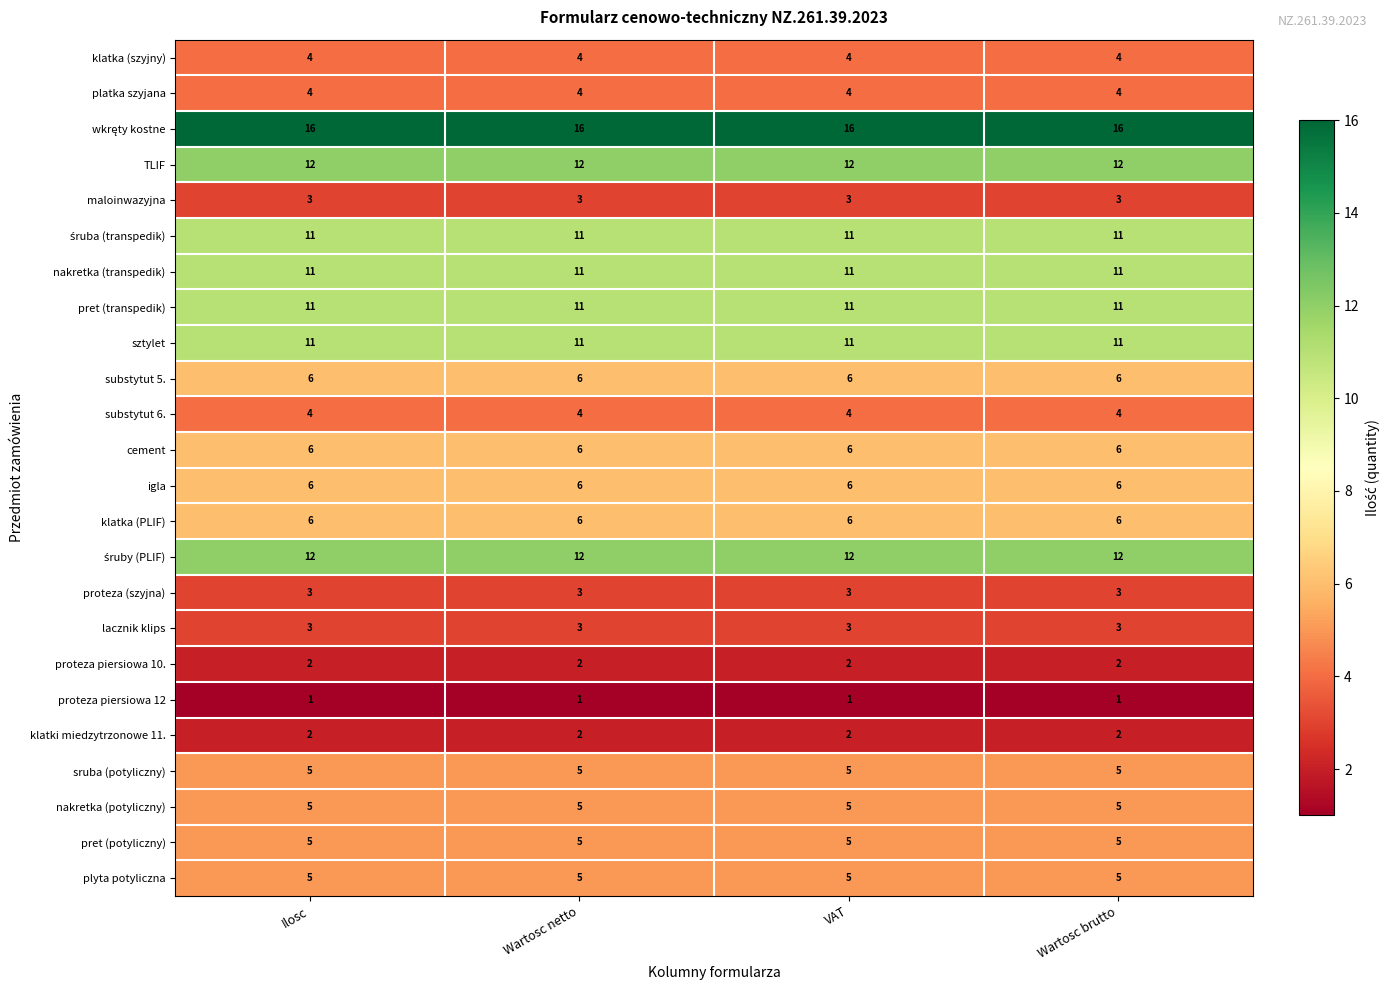

Is it true that proteza (szyjna) equals 3 at Wartosc netto?

True